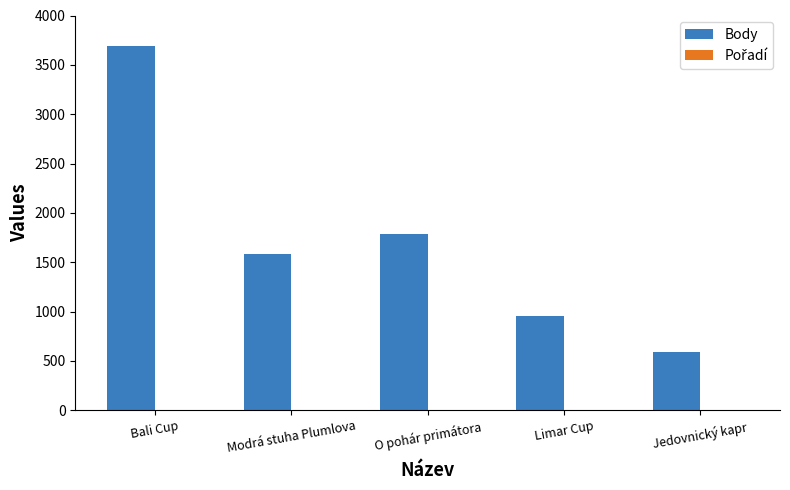

True or false: Body has a value of 1382 at Limar Cup.

False